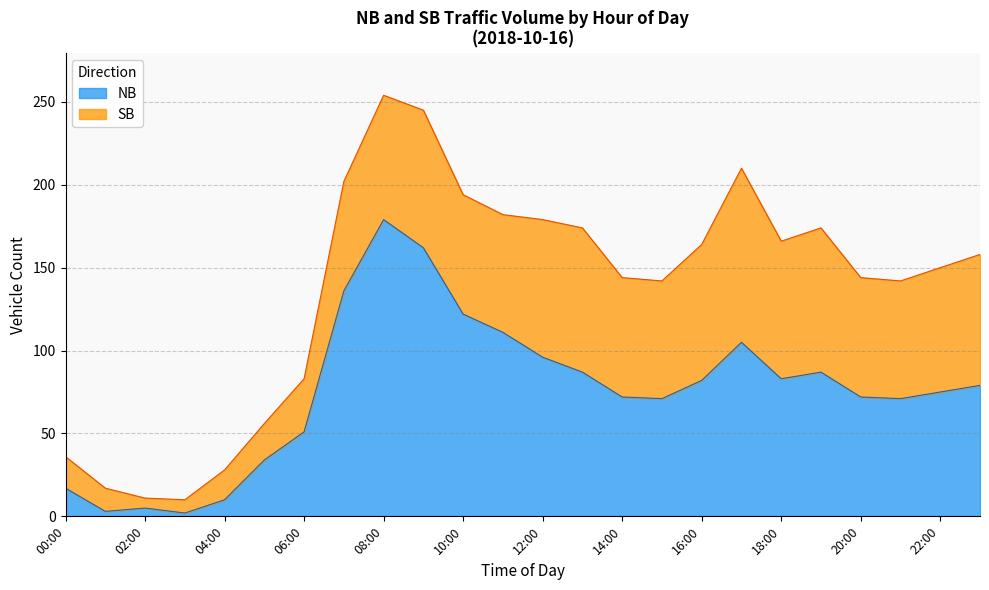

Where is the first local maximum?

02:00